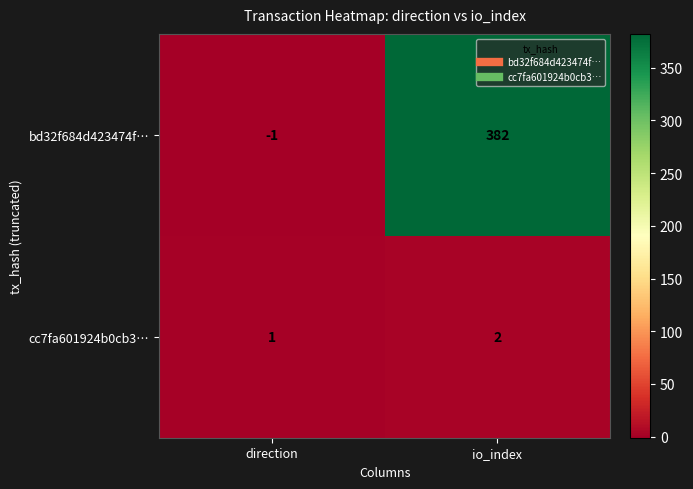

At which category is the sum across all series the highest?

io_index